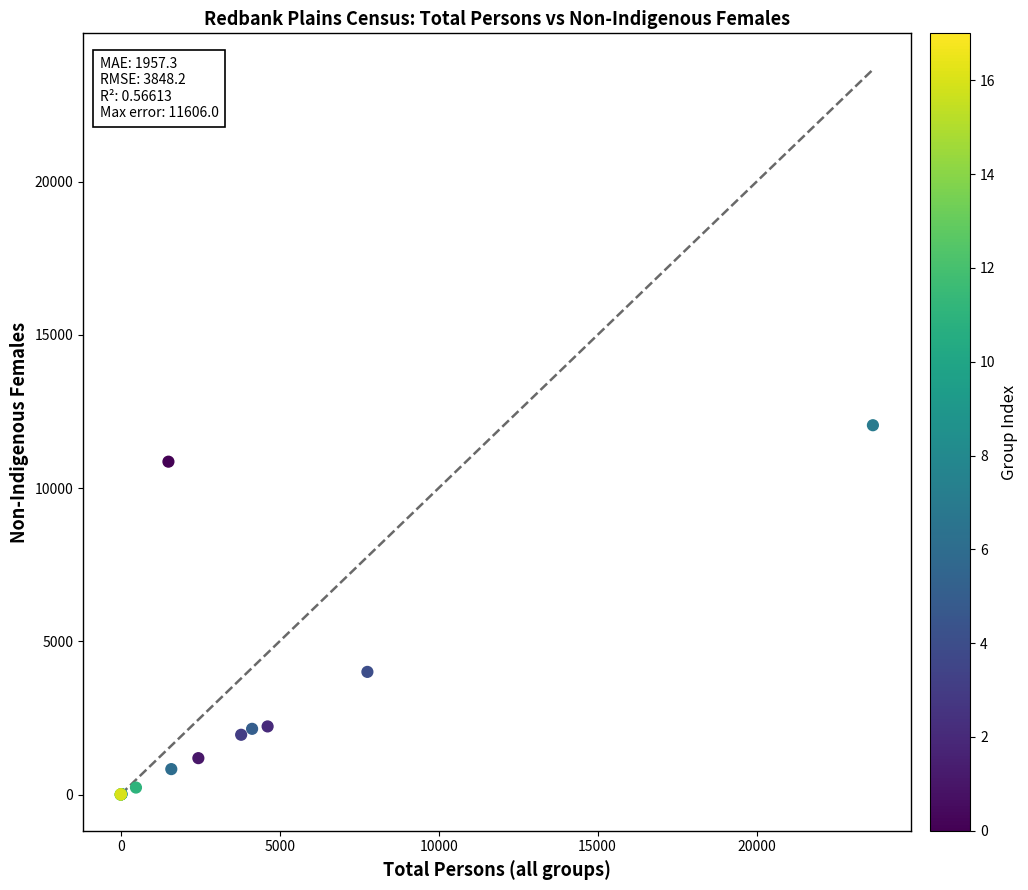

What Y value in the scatter plot is closest to 6025?

4002